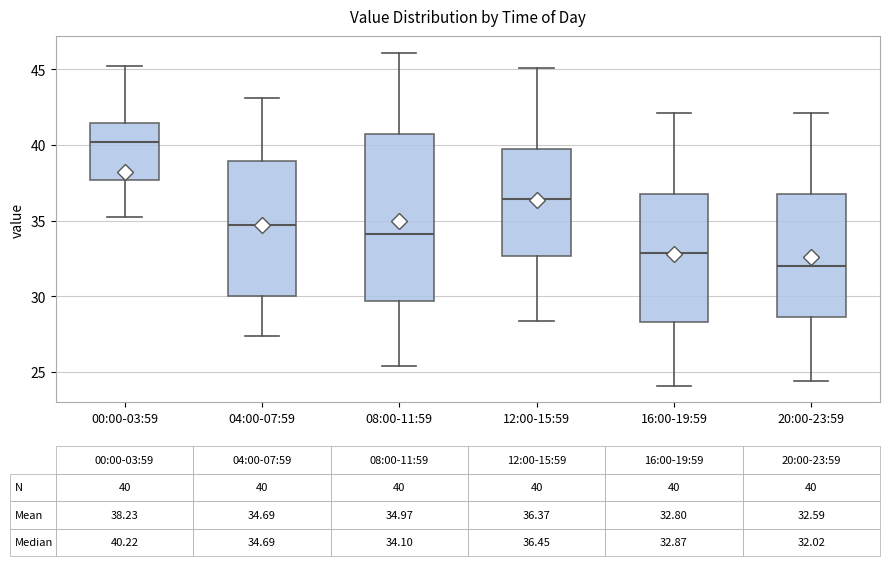

Which box's median line is the lowest?

20:00-23:59